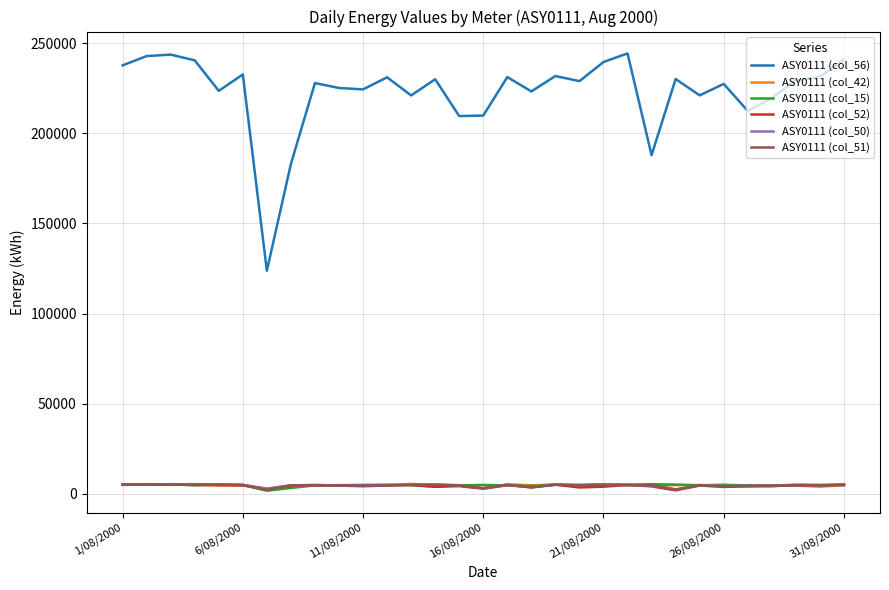

Does the chart display data point markers on the line(s)?

No